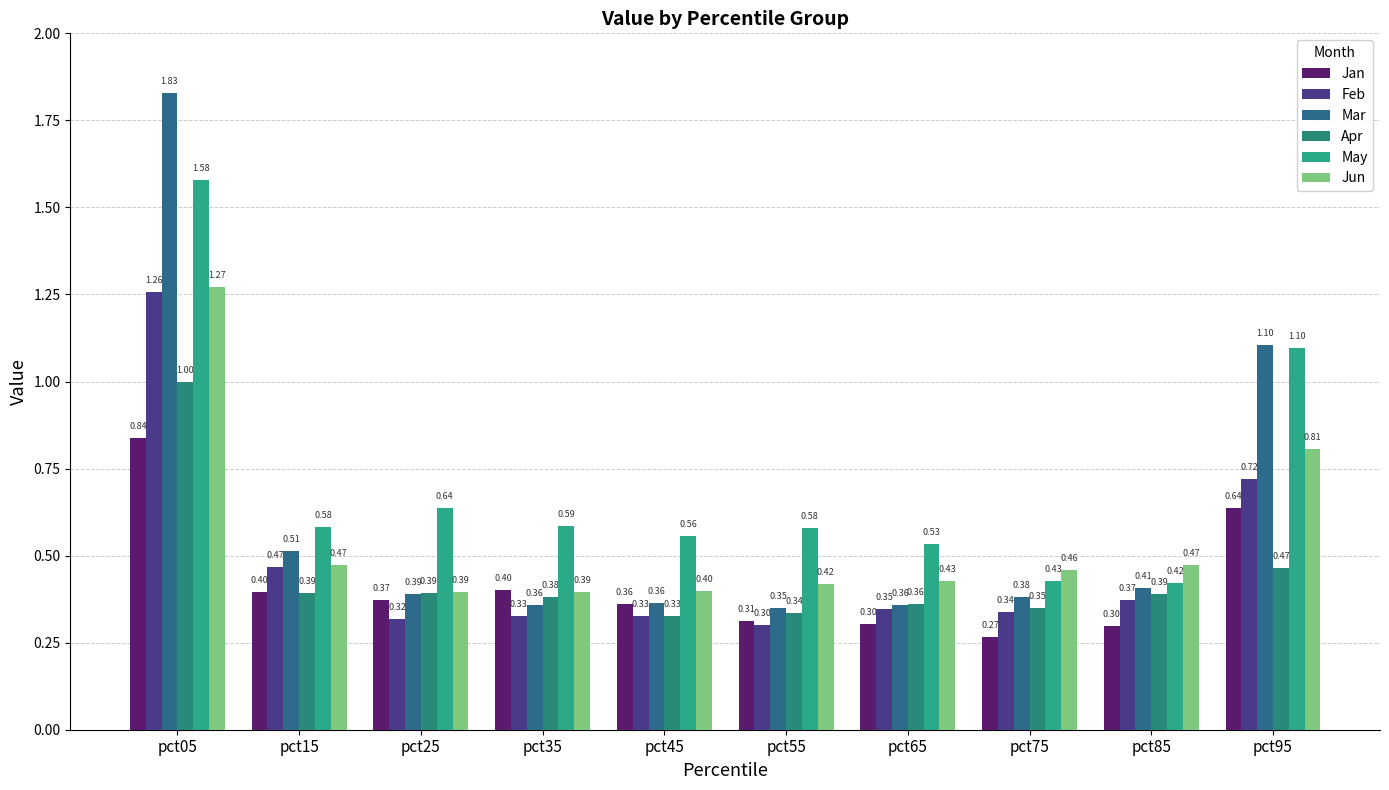

What is the spread (max minus min) of values at pct55?

0.3